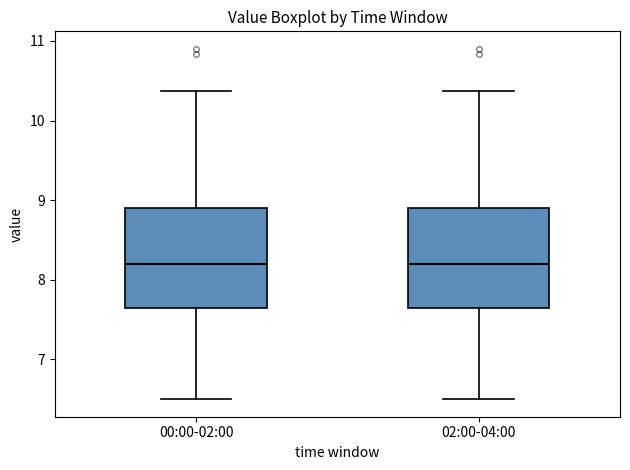

Where does the lower whisker of the box for 02:00-04:00 end on the y-axis? The values are not printed on the chart, so give them approximately, as read against the axis.

6.5